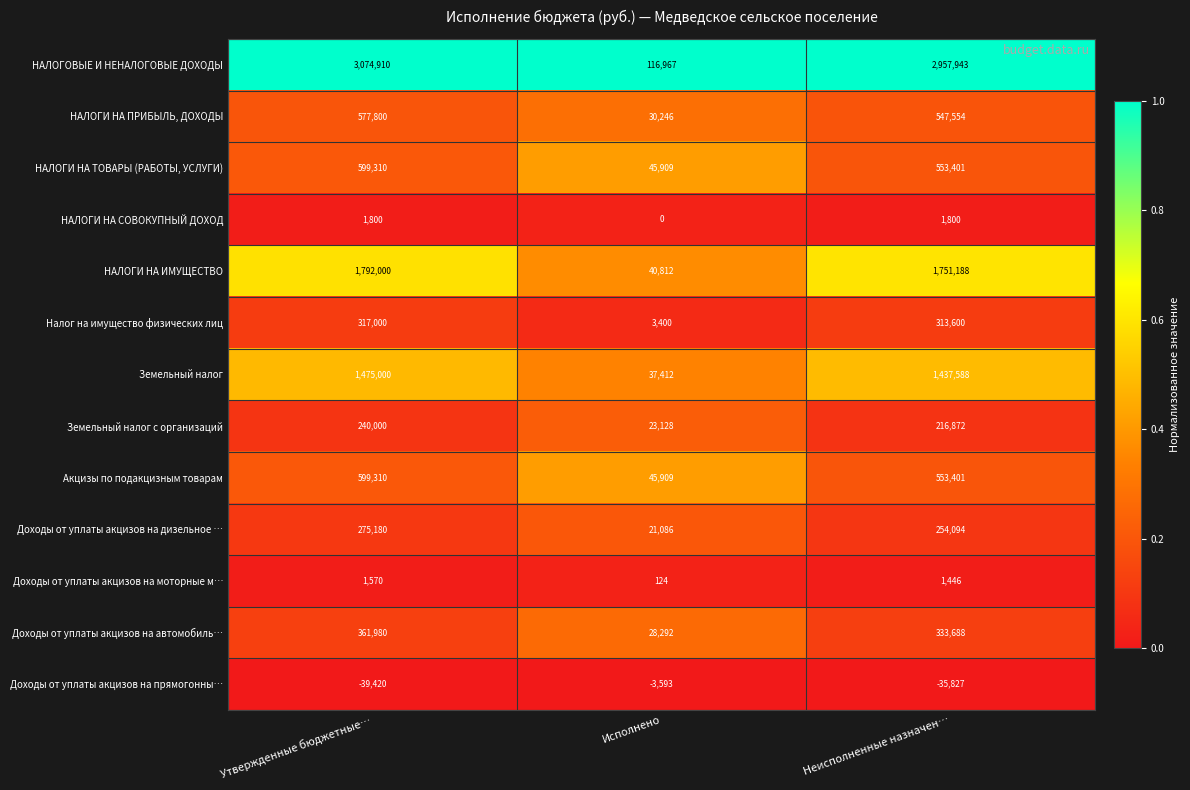

Which series has the largest range (max minus min)?

НАЛОГОВЫЕ И НЕНАЛОГОВЫЕ ДОХОДЫ